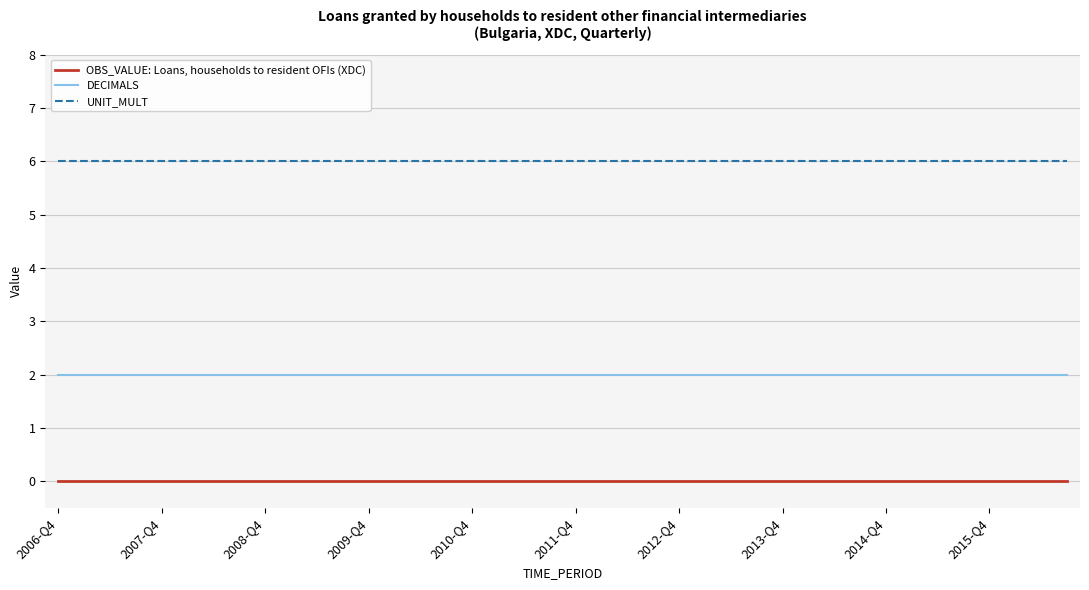

Which series has the largest total across all categories?

UNIT_MULT